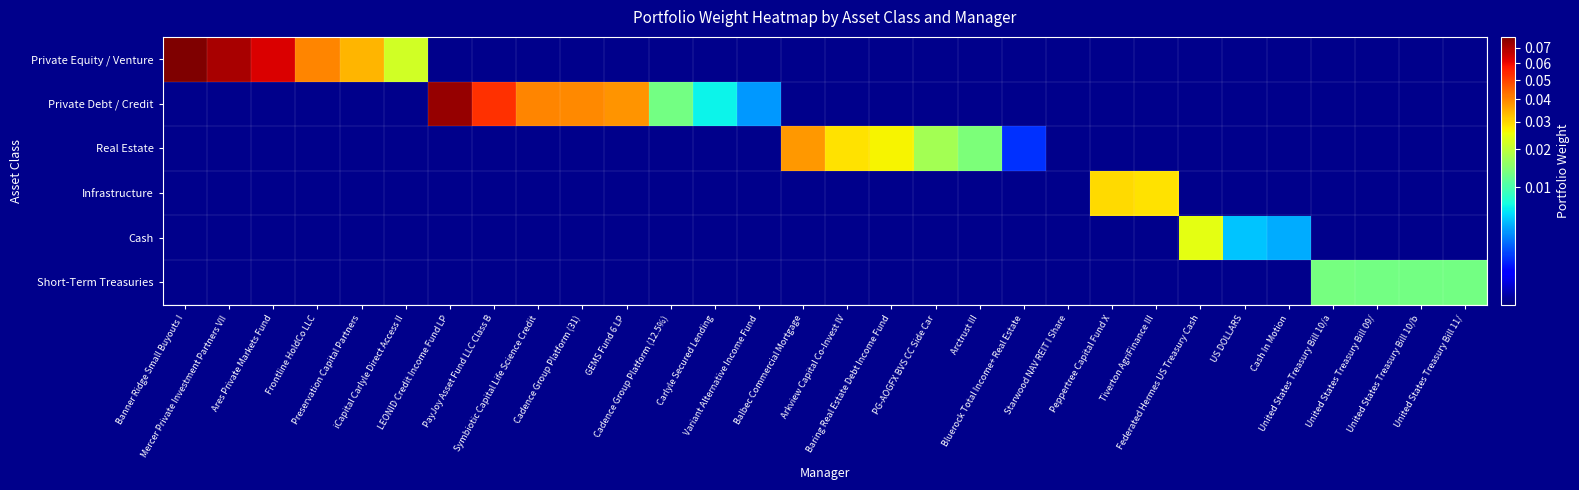

Count the number of data series in this chart.

6